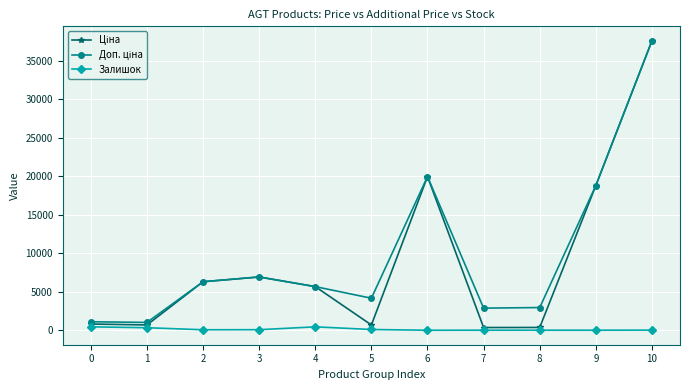

True or false: Ціна and Доп. ціна intersect in this chart.

False